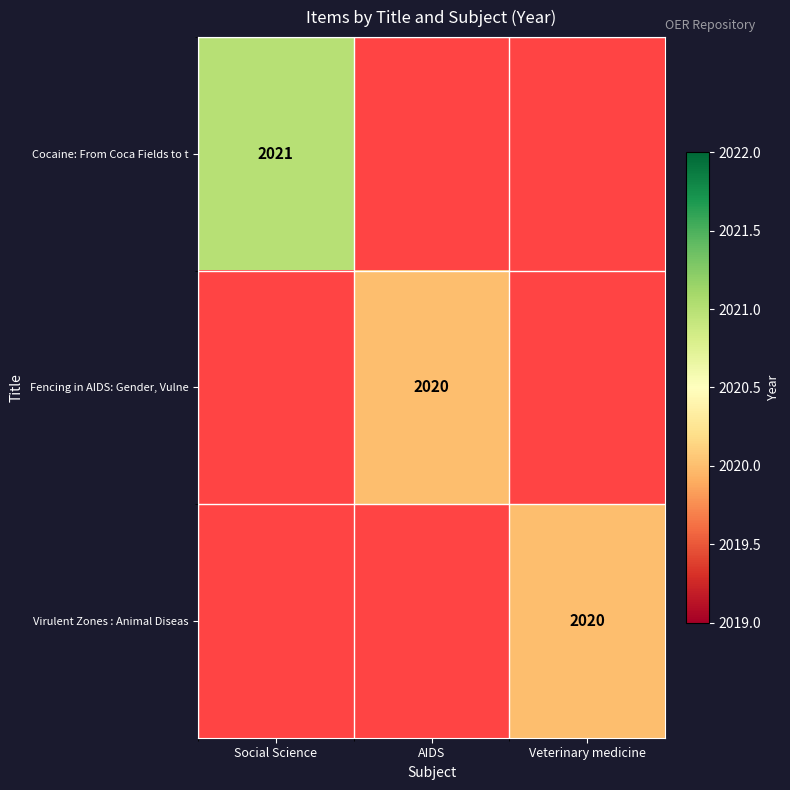

Is it true that Fencing in AIDS: Gender, Vulne equals 504 at AIDS?

False